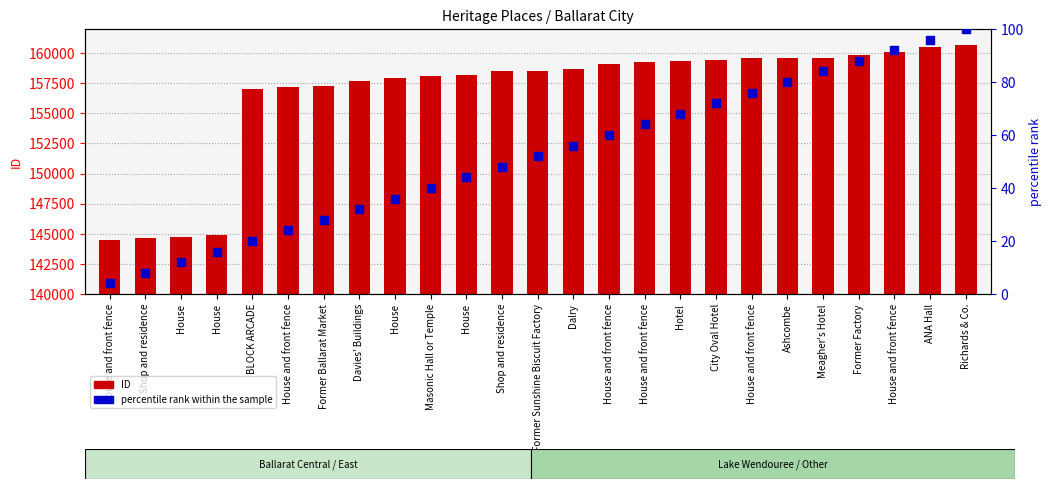

Which series reaches the minimum Y coordinate?

percentile rank within the sample